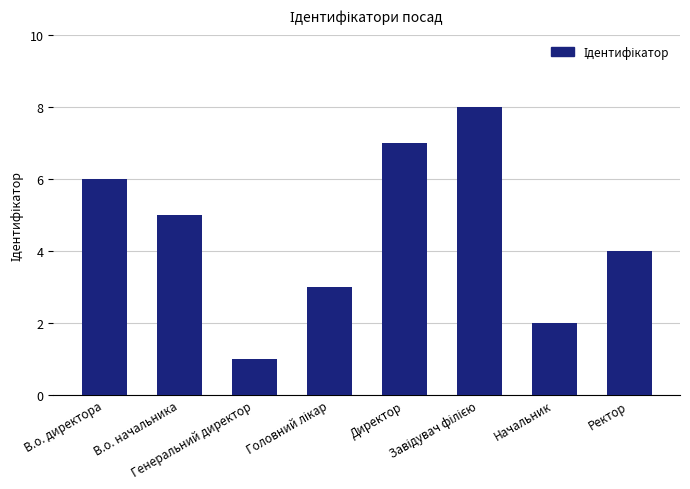

What is the difference between the maximum and minimum values?

7